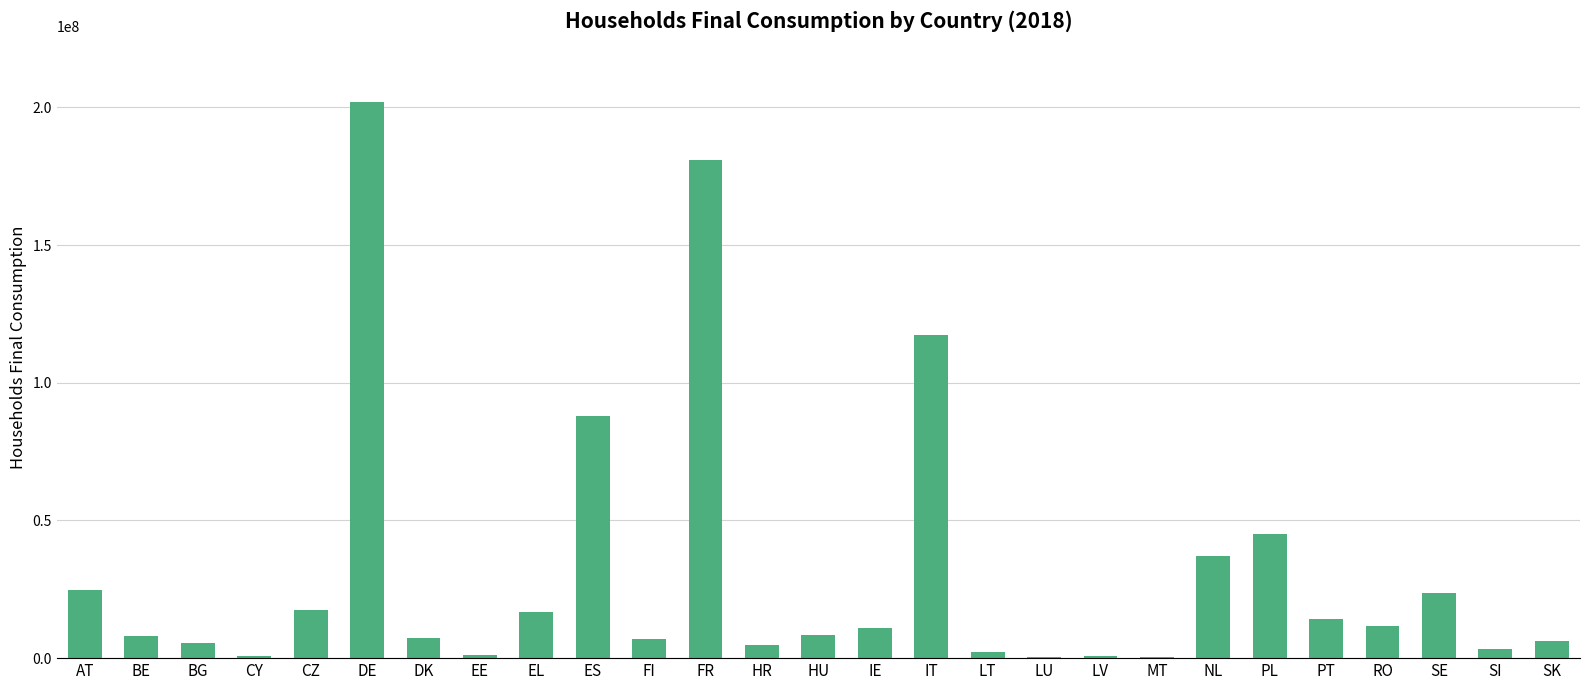

What is the ratio of the value at PL to the value at AT?

1.8